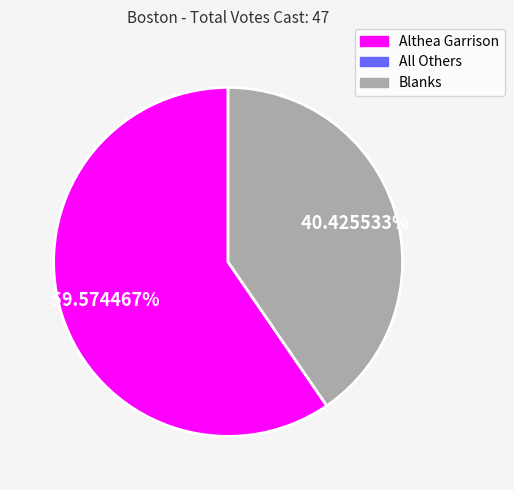

Is there a majority slice in this chart?

Yes